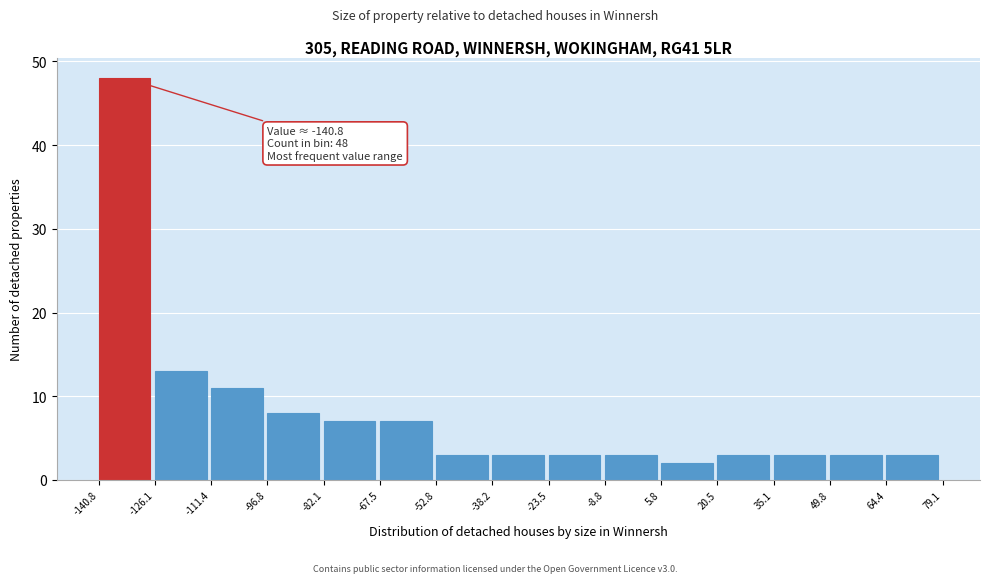

Over which range of the x-axis is the bar tallest?

-140.8 to -126.1